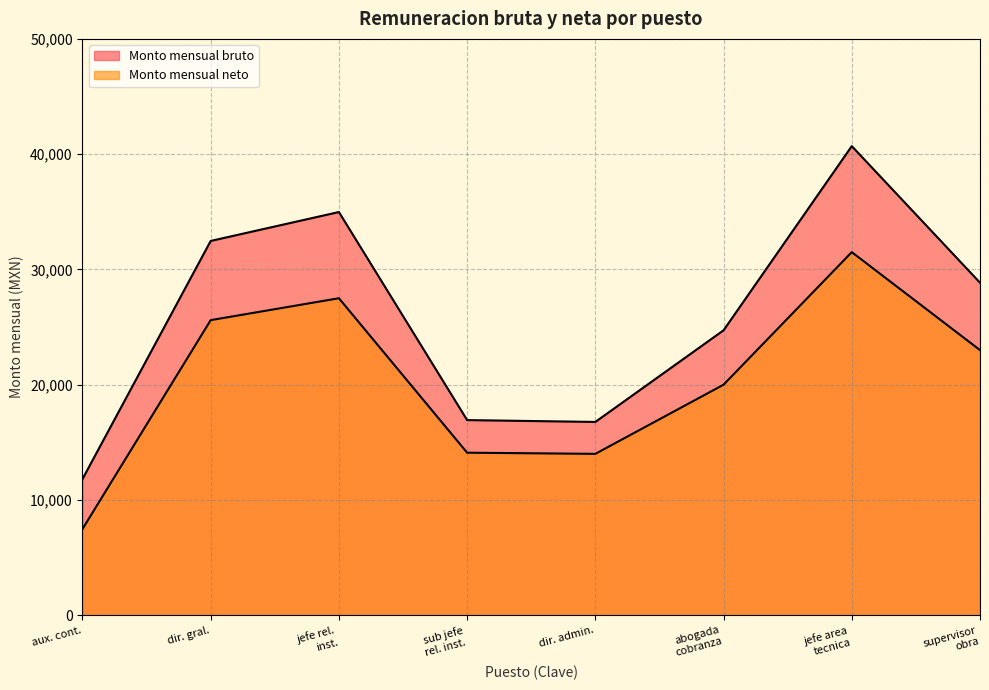

At which category does the chart reach its minimum across all series?

aux. cont.